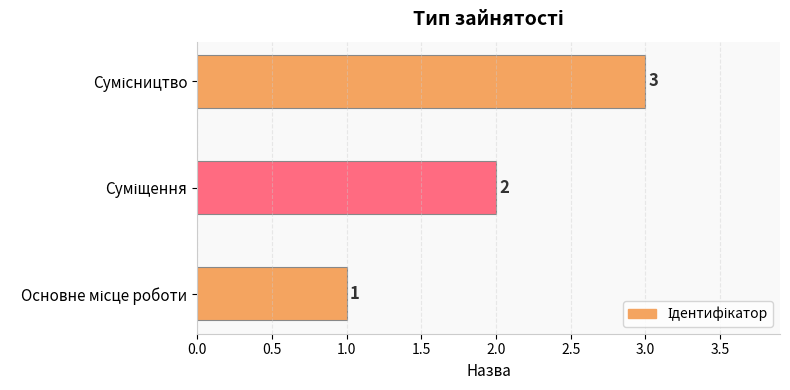

How many series are shown in this chart?

1